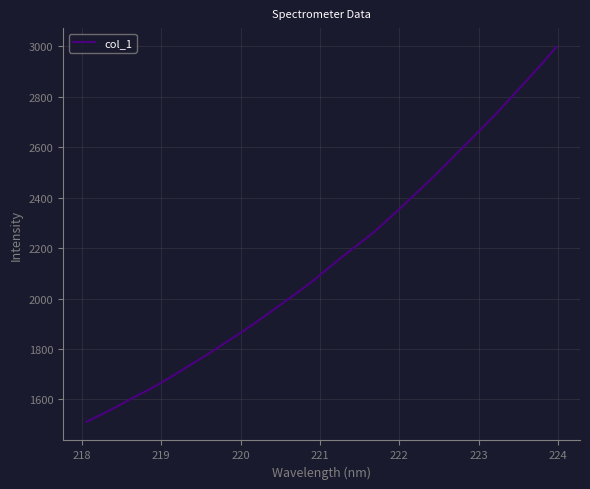

Count the number of values greater than 2123.

16